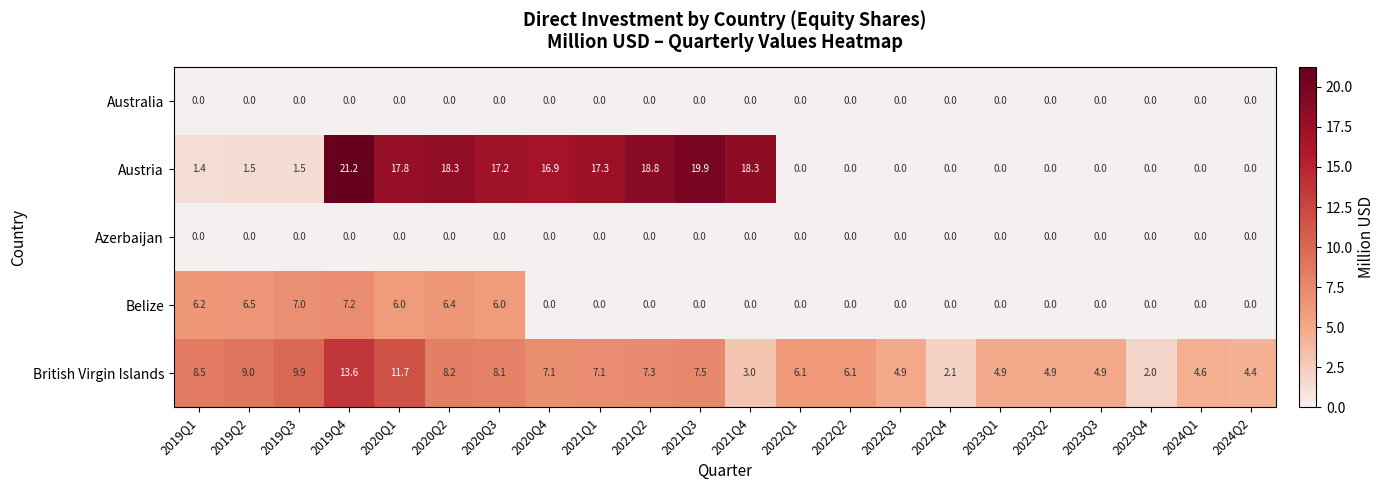

Which series changed the most between 2021Q4 and 2023Q3?

Austria